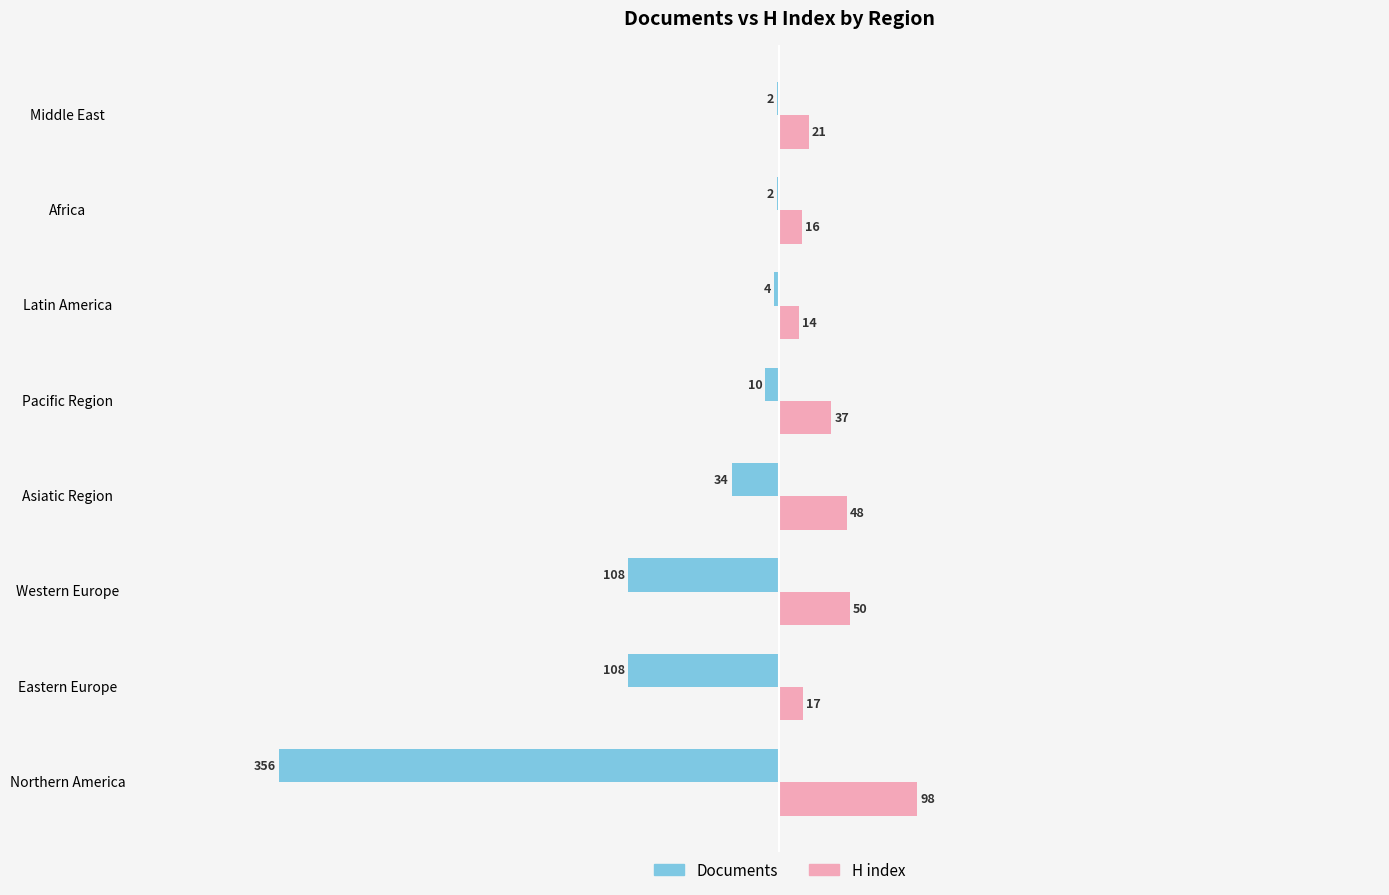

Which series has the largest total across all categories?

H index